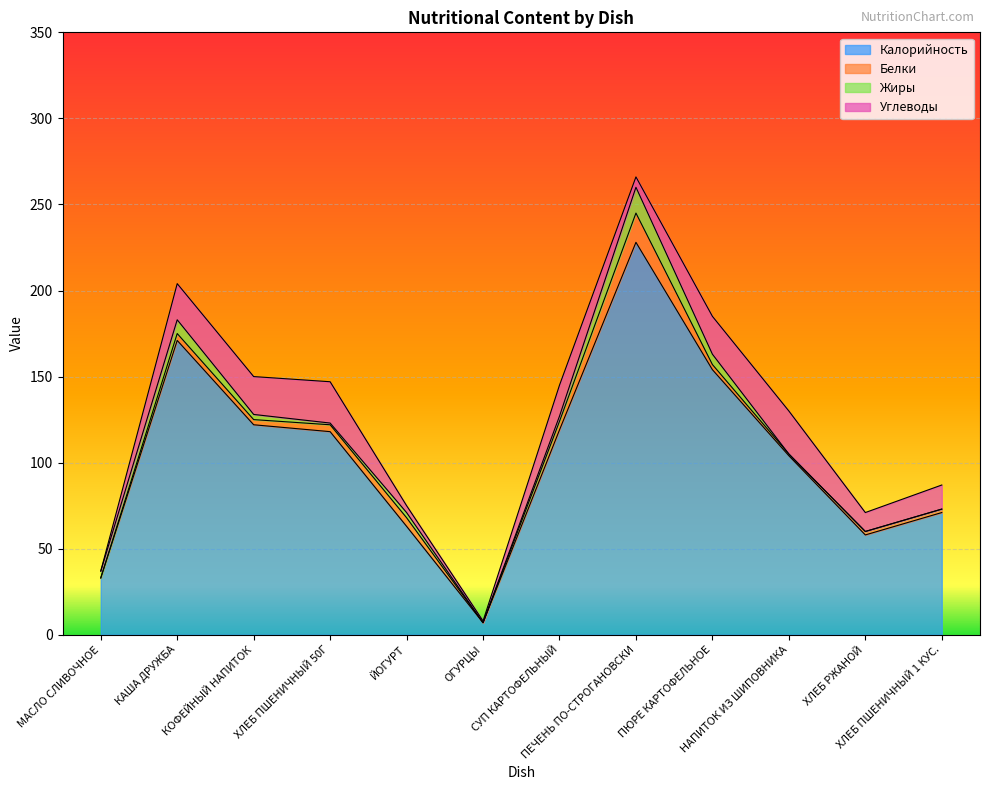

Where do Белки and Углеводы first cross each other?

ХЛЕБ ПШЕНИЧНЫЙ 50Г and ЙОГУРТ